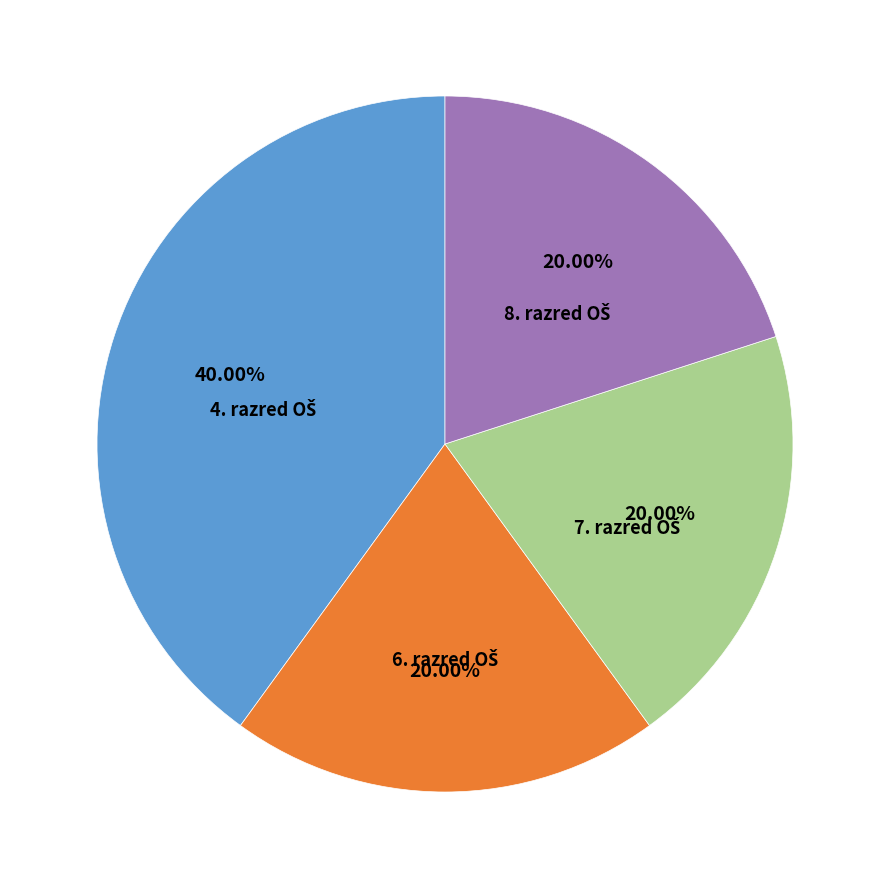

Is there a majority slice in this chart?

No